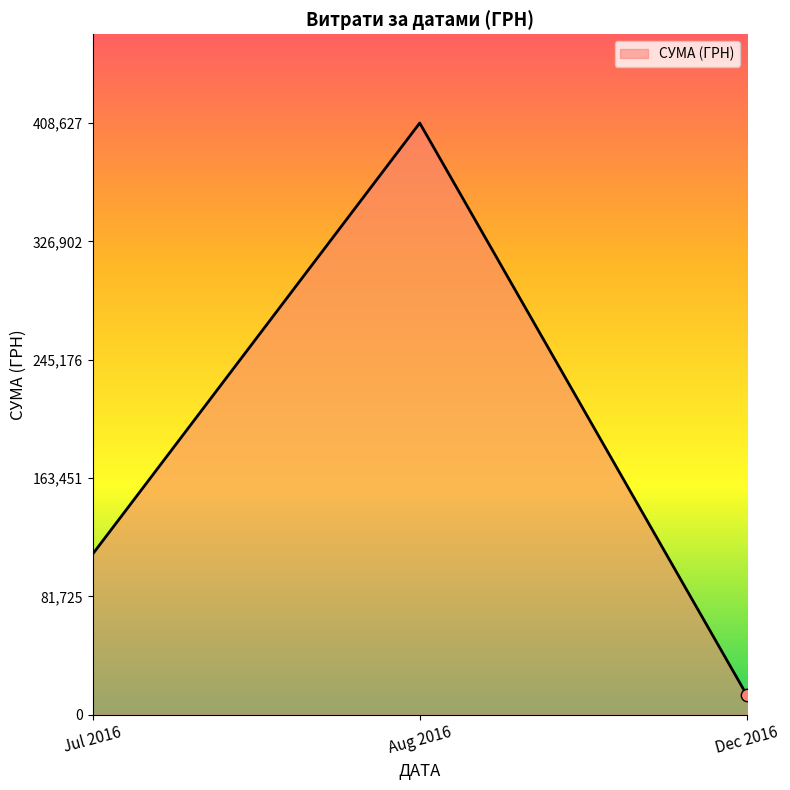

What is the ratio of the value at Aug 2016 to the value at Dec 2016?

30.6